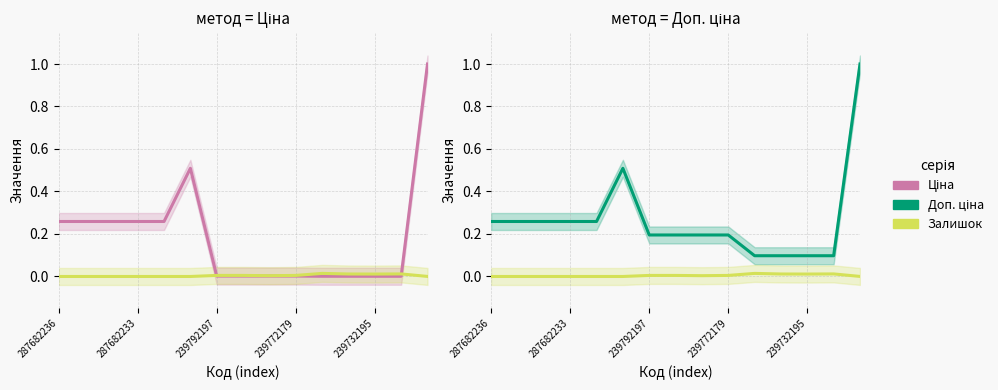

Which series changed the most between 287682236 and 239792197?

Ціна